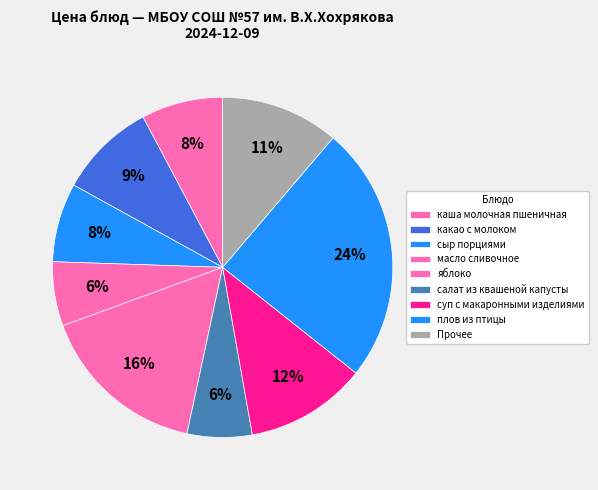

How many segments does this pie chart have?

9